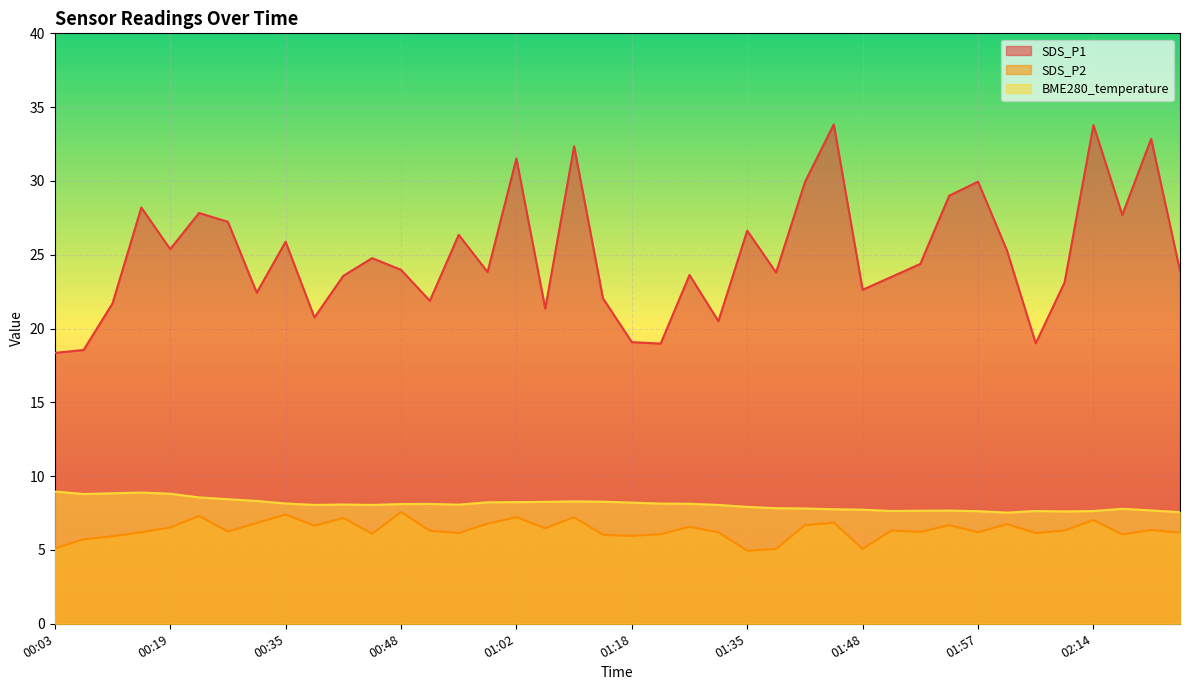

What is the sum of the BME280_temperature values at 01:20 and 01:12?

16.4